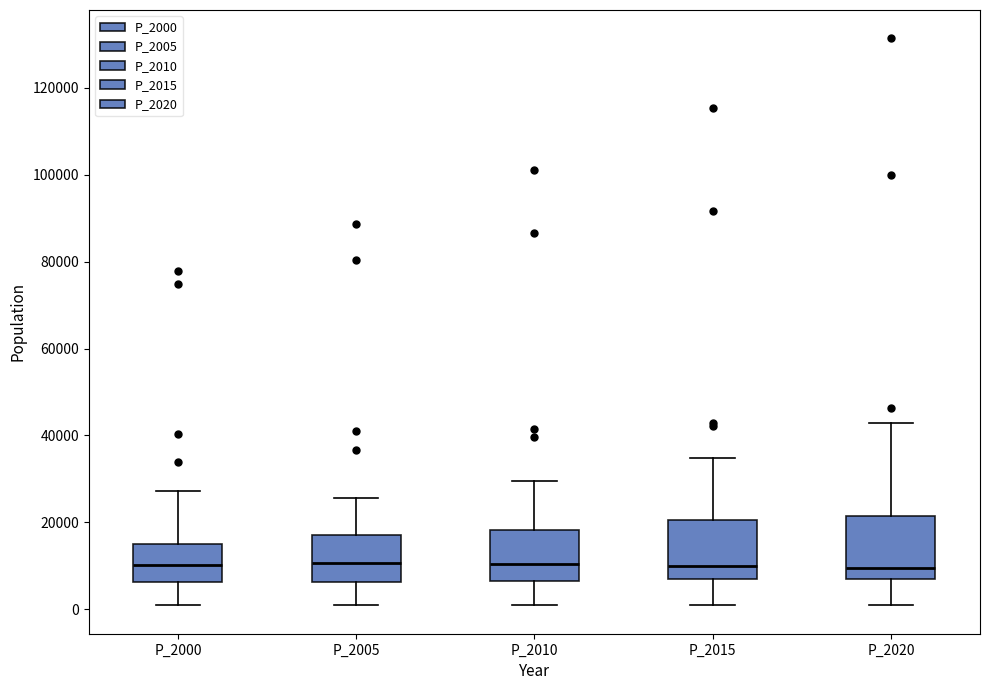

Where does the lower whisker of the box for P_2020 end on the y-axis? The values are not printed on the chart, so give them approximately, as read against the axis.

0